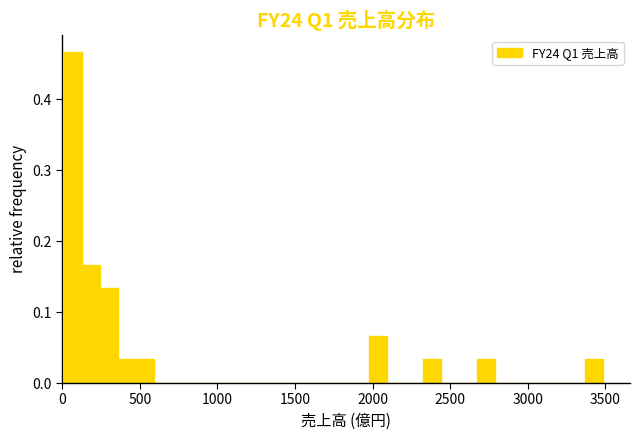

Read against the x-axis, roughly where is the centre of the tallest bar?

50